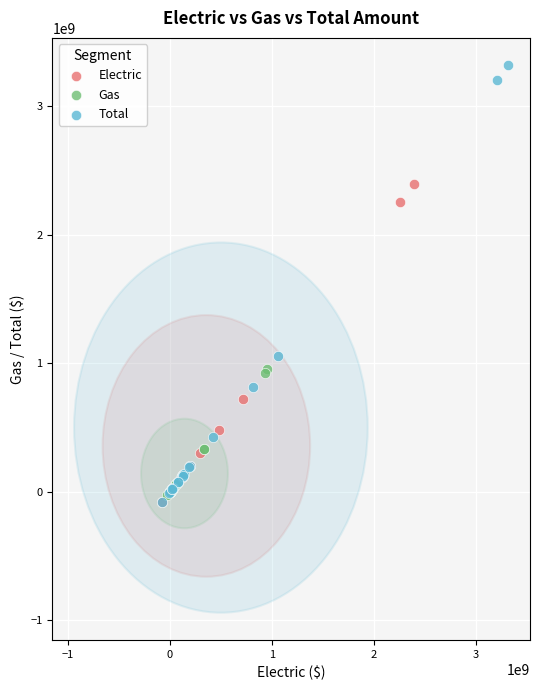

Which series contains the highest Y value?

Total